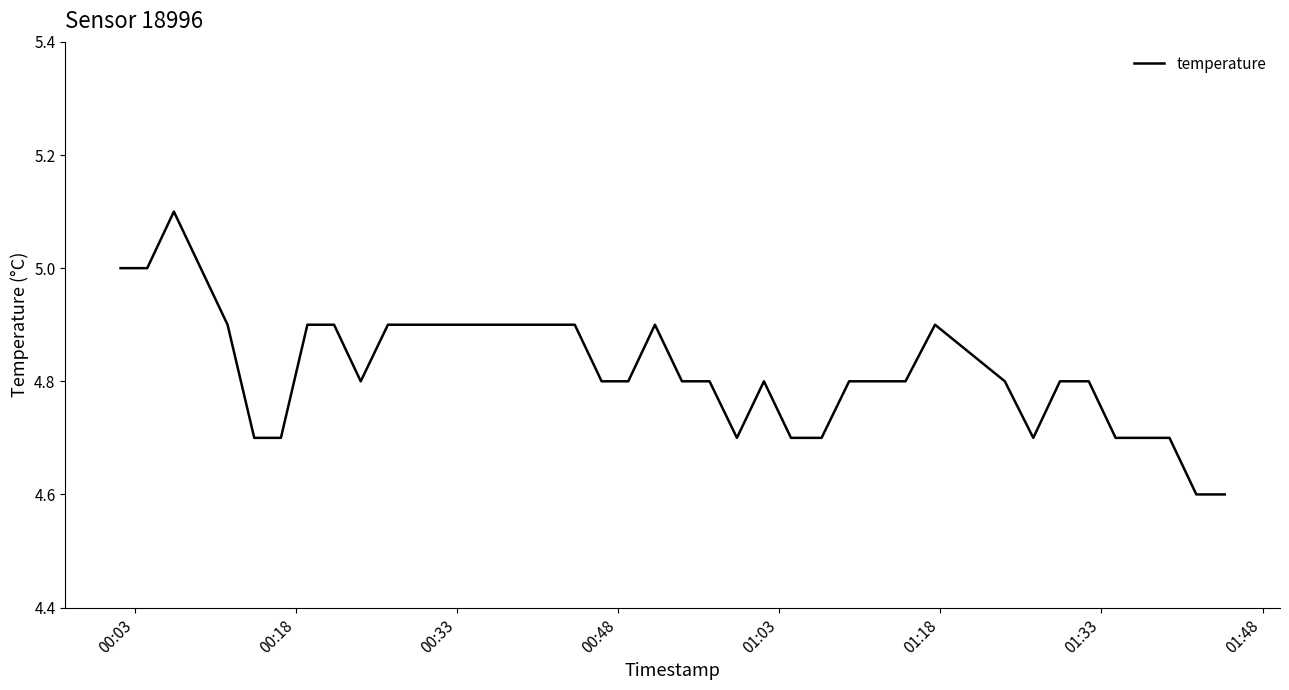

Count the values in the range 4 to 5.

39